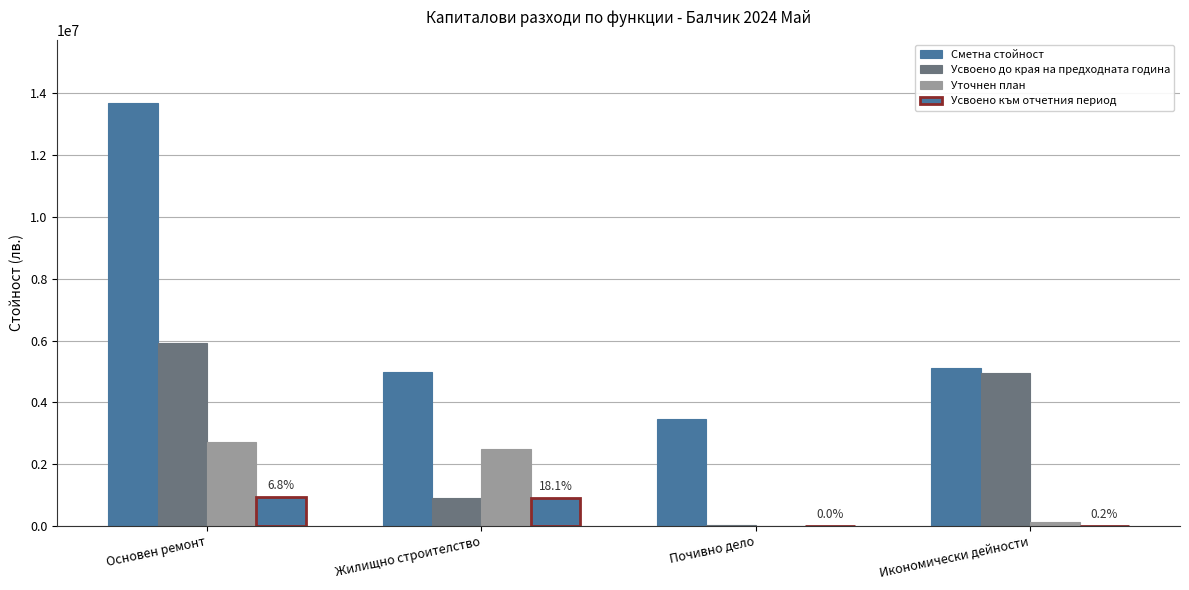

Are the bars horizontal?

No